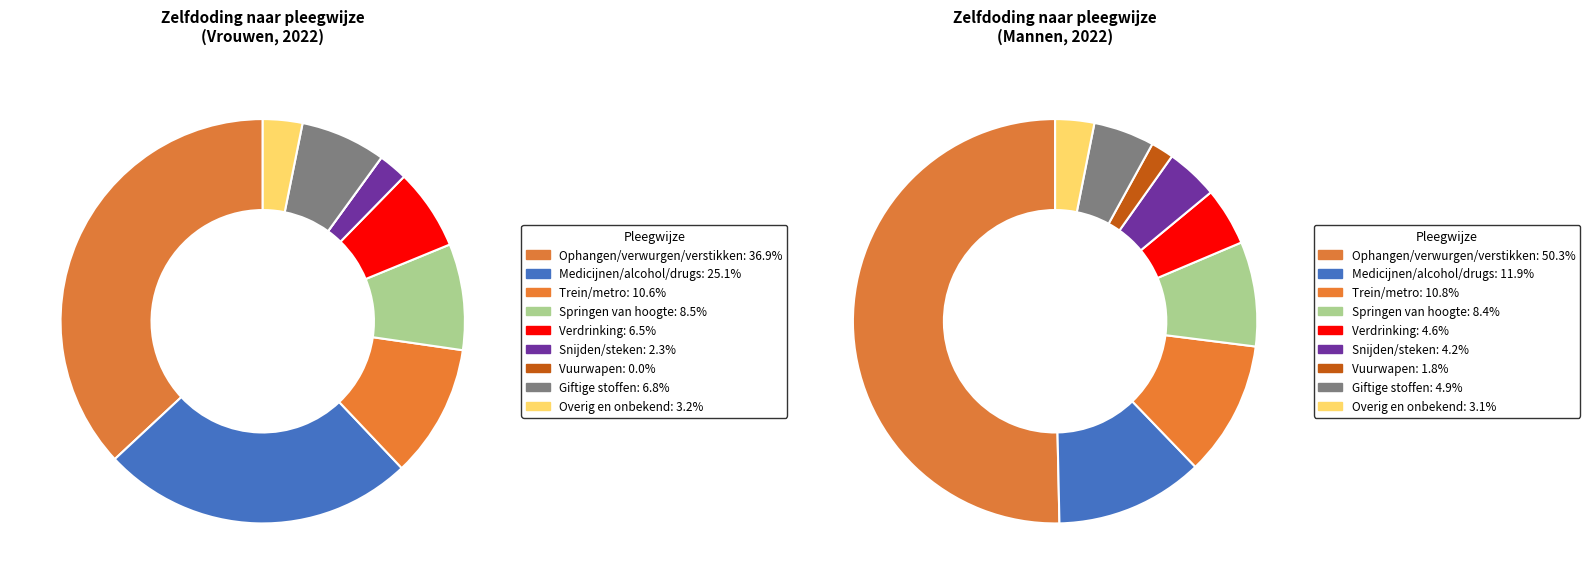

Count the number of slices in the pie.

9